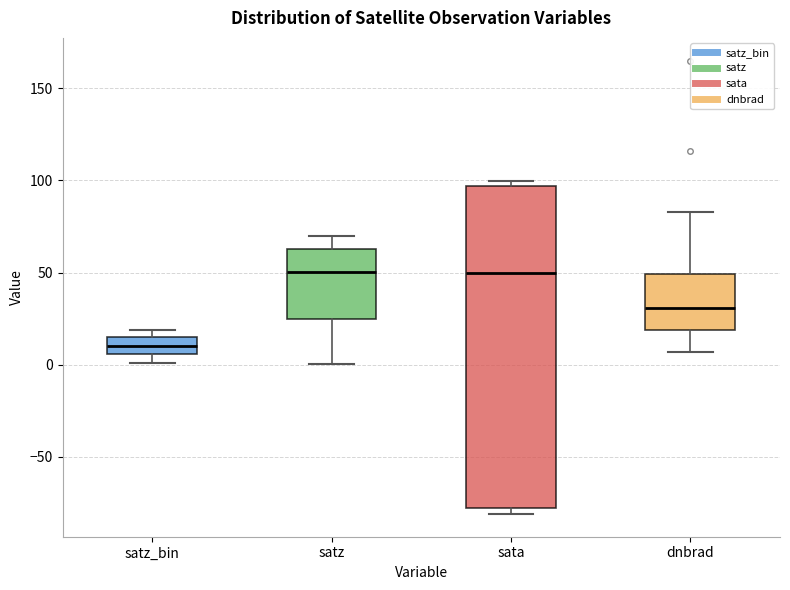

Which box is the tallest, from its lower edge to its upper edge?

sata